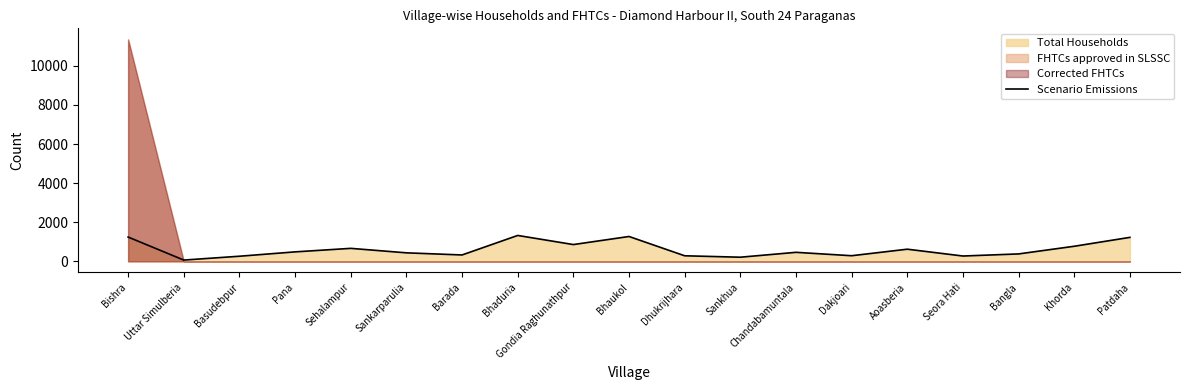

What position from the left is Chandabamuntala?

13